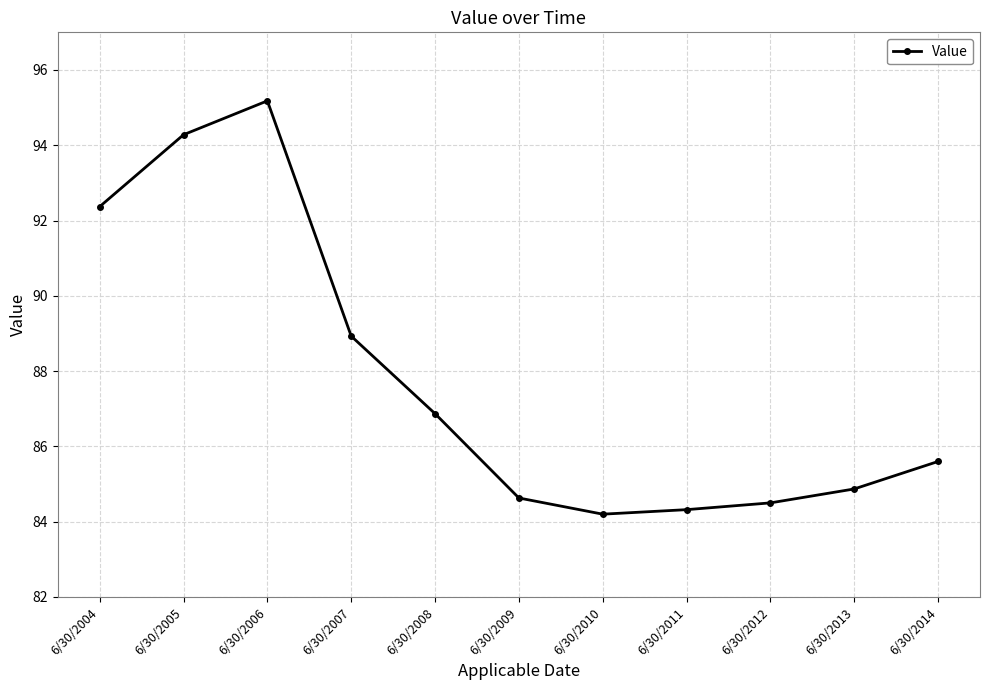

Count the number of values greater than 85.

6